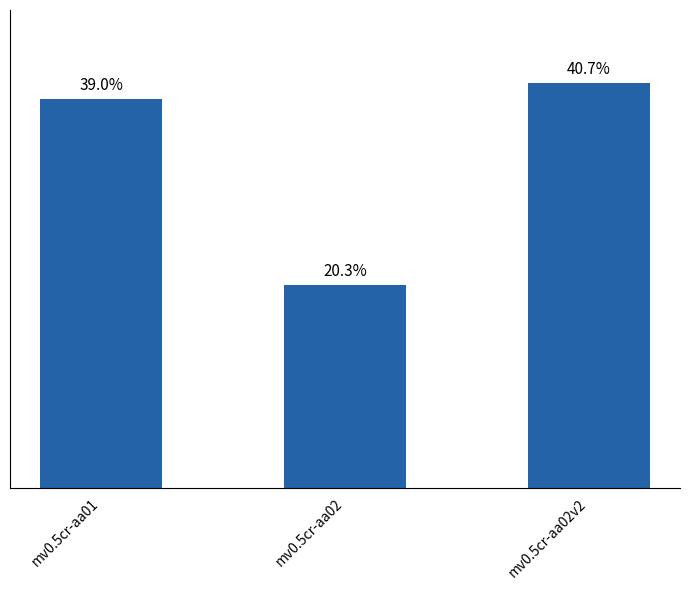

The value at mv0.5cr-aa02 is 500000. True or false?

True